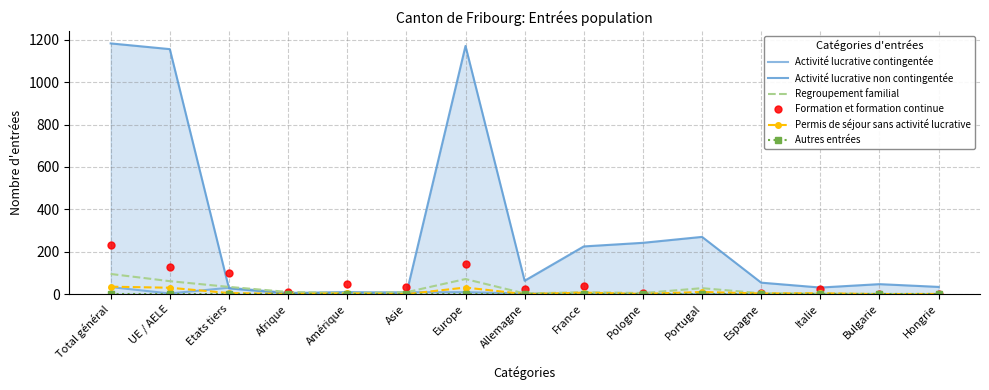

What is the sum of all Activité lucrative contingentée values?

102